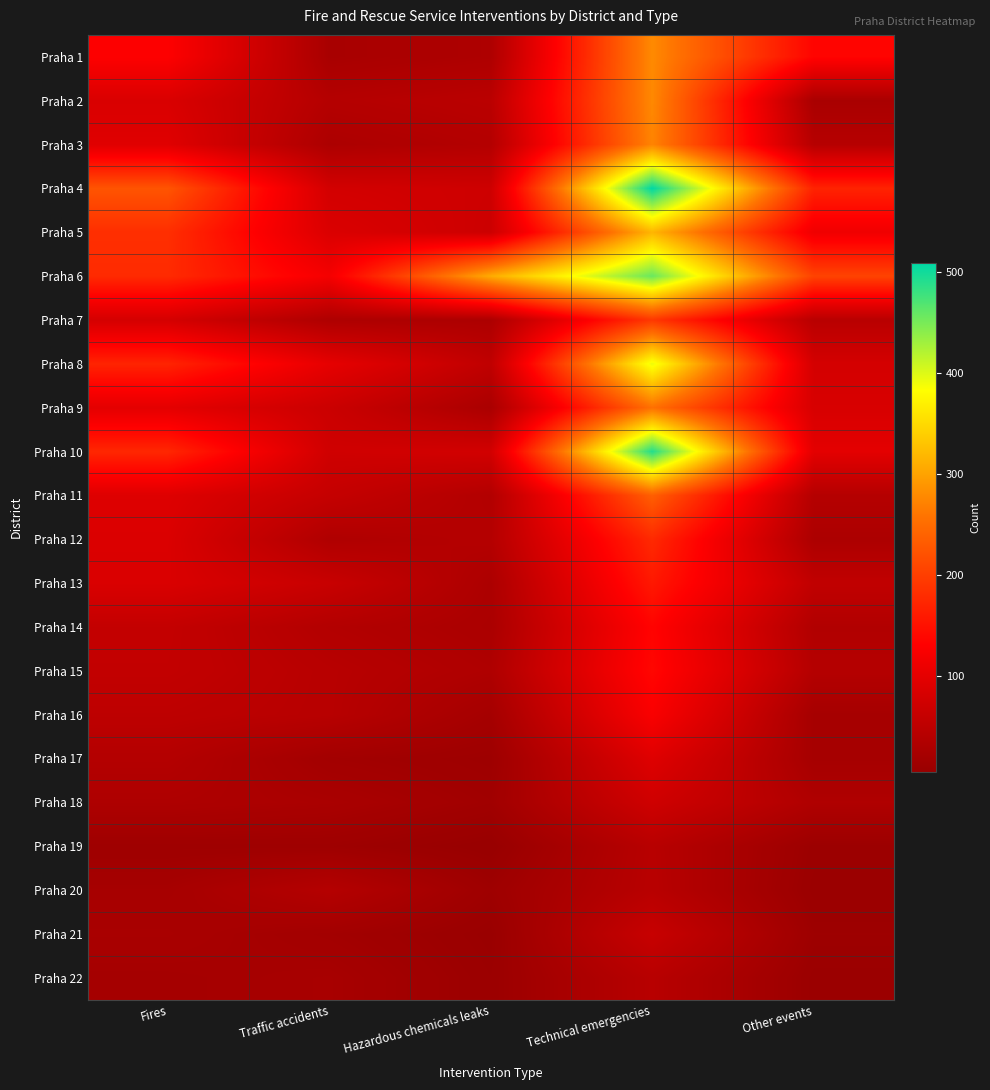

Which series changed the most between Traffic accidents and Technical emergencies?

Praha 4